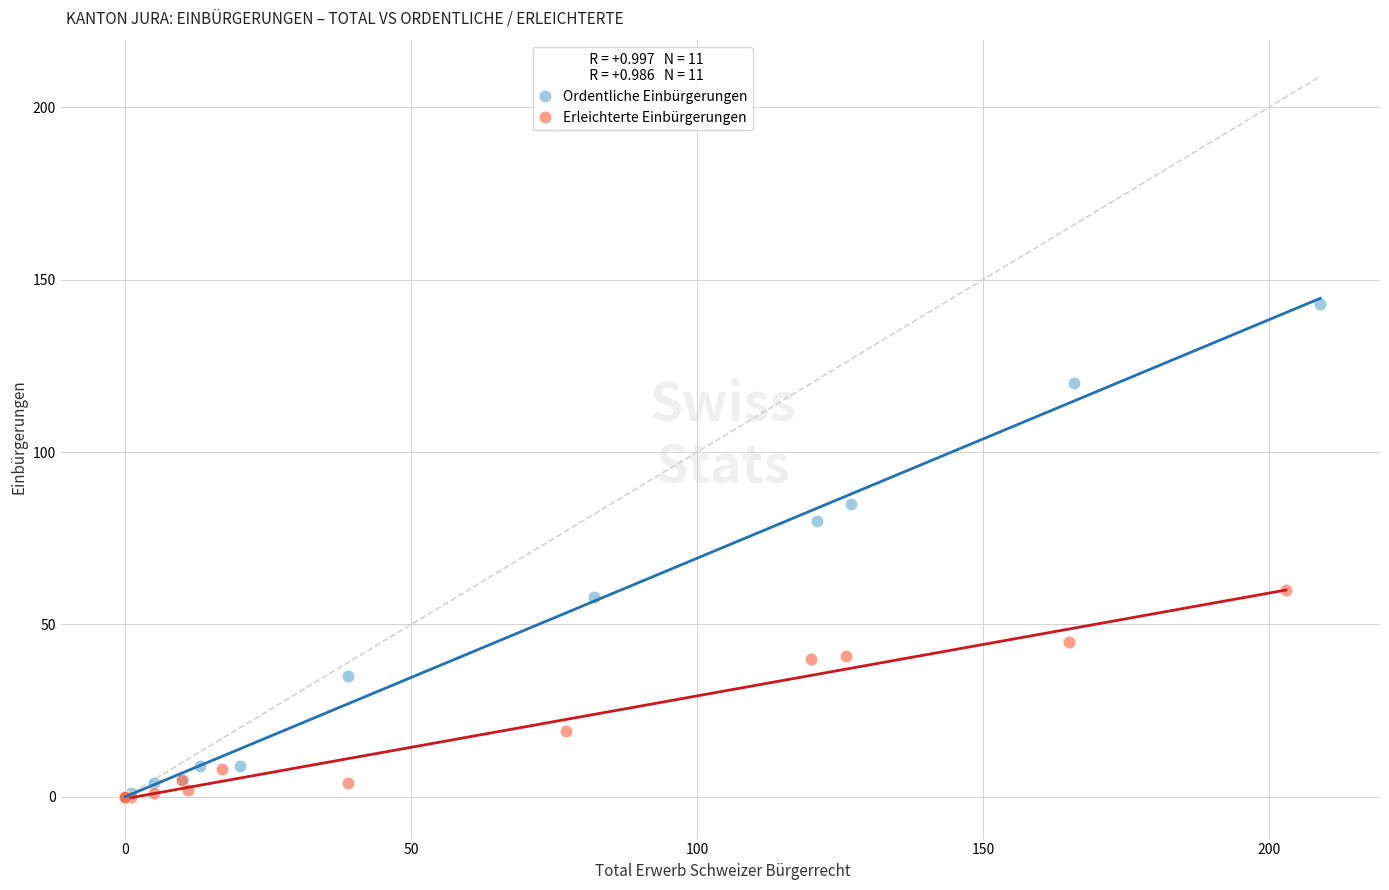

Which series contains the highest Y value?

Ordentliche Einbürgerungen